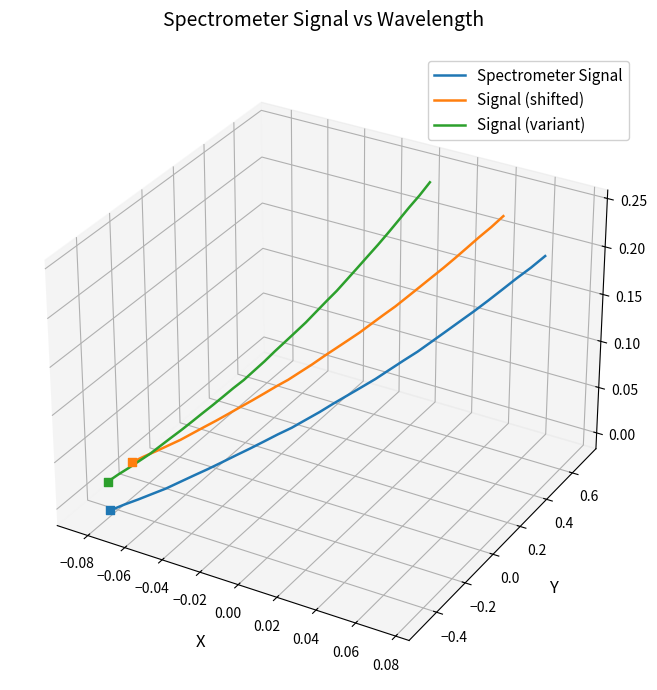

Which series has the largest Y range (max minus min)?

Signal (variant)